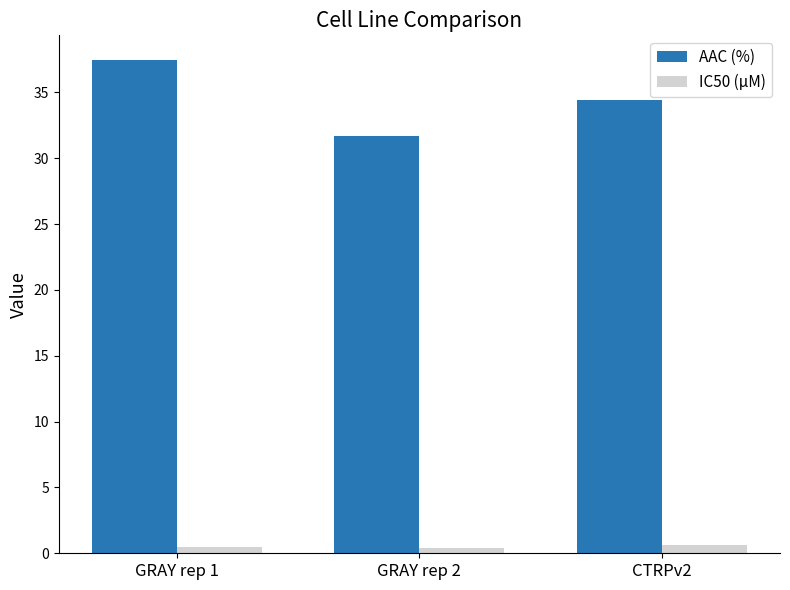

What position from the left is GRAY rep 1?

1